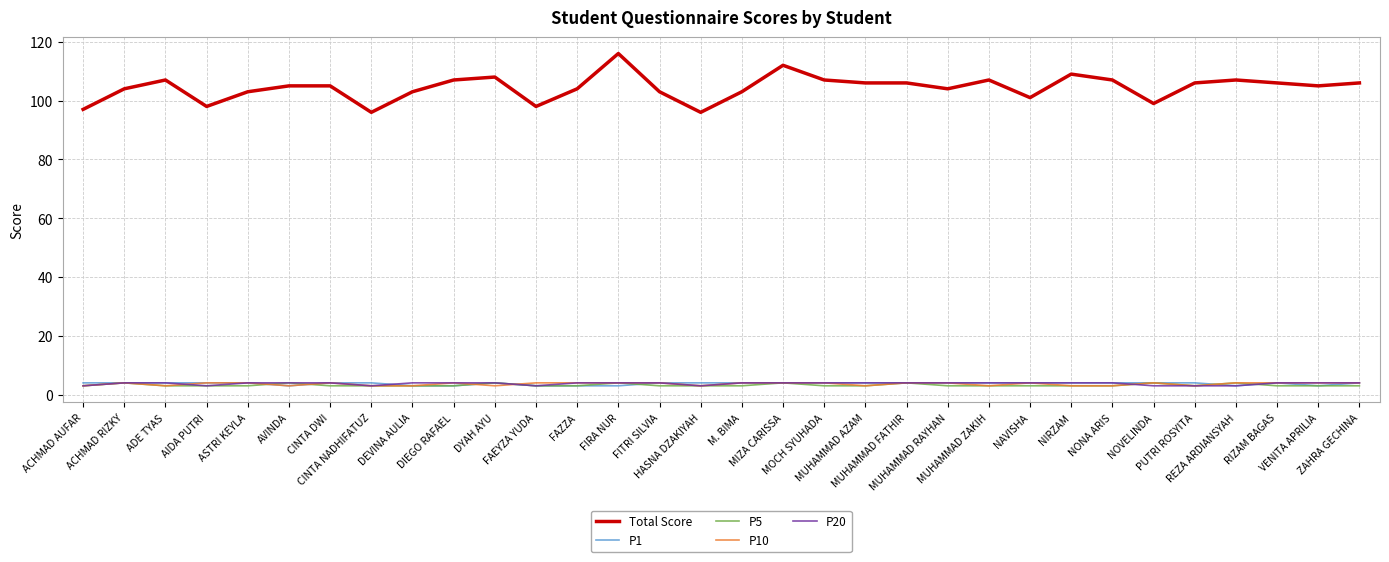

True or false: Total Score and P1 intersect in this chart.

False